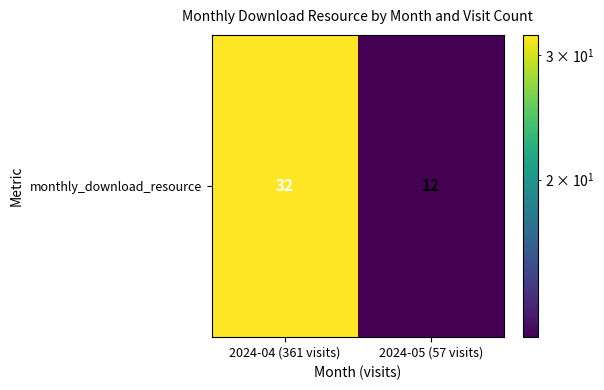

List the labels in order of value, largest first.

2024-04 (361 visits), 2024-05 (57 visits)